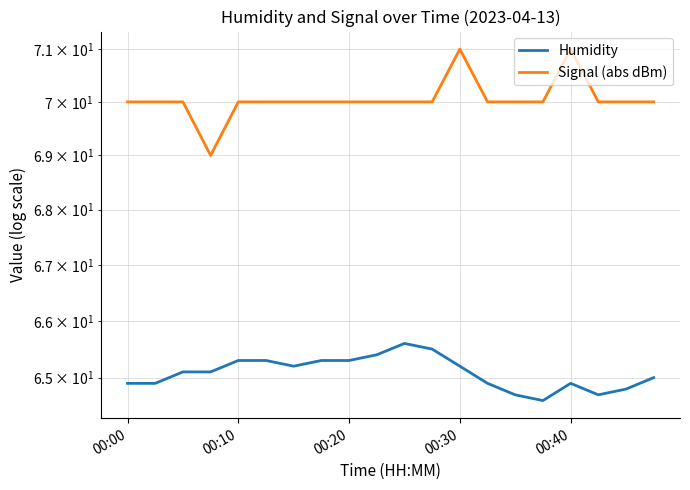

What is the approximate value of Signal (abs dBm) at 00:20?

70.0